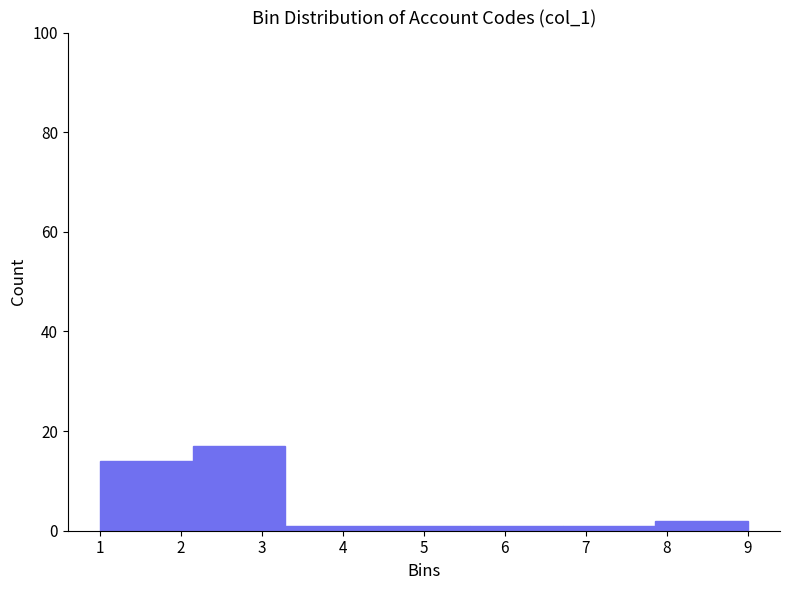

Which range on the x-axis has the tallest bar?

2.1 to 3.3